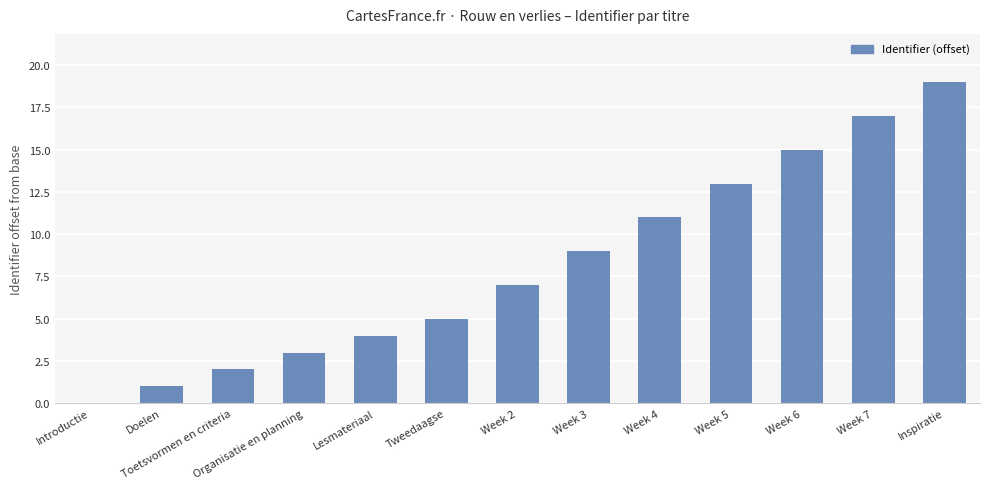

What is the sum of all values?

106